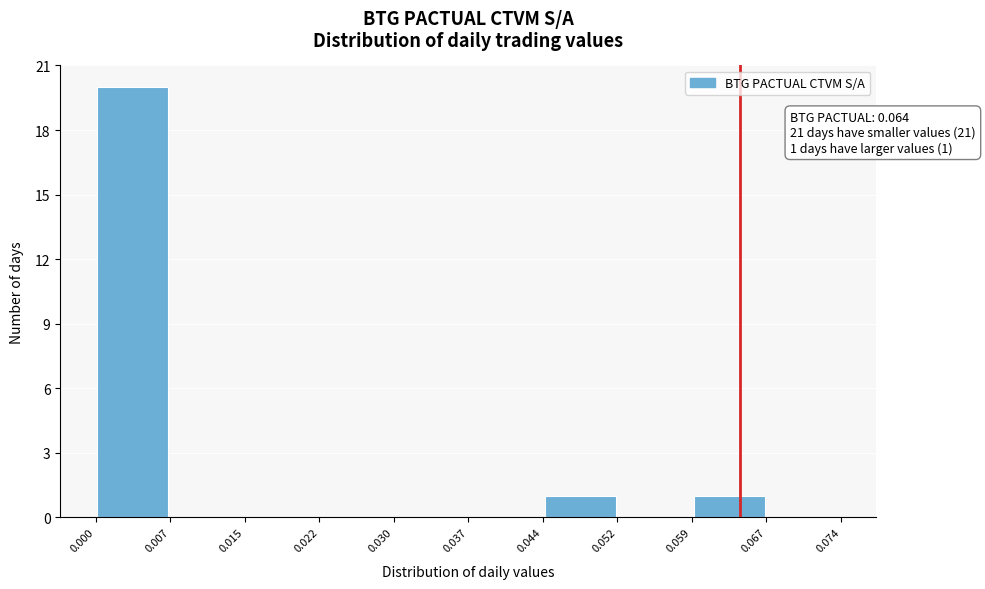

Which range on the x-axis has the tallest bar?

0.000 to 0.007